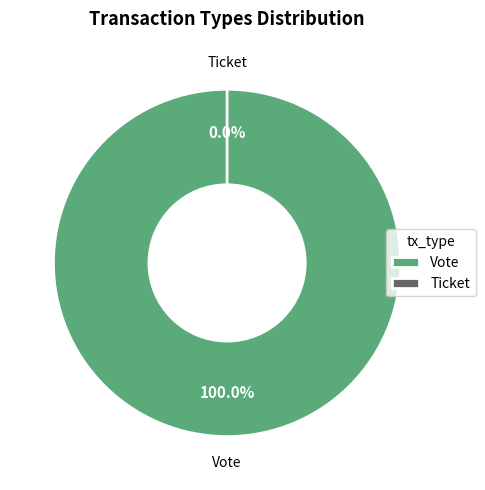

Rank the categories by value from highest to lowest.

Vote, Ticket